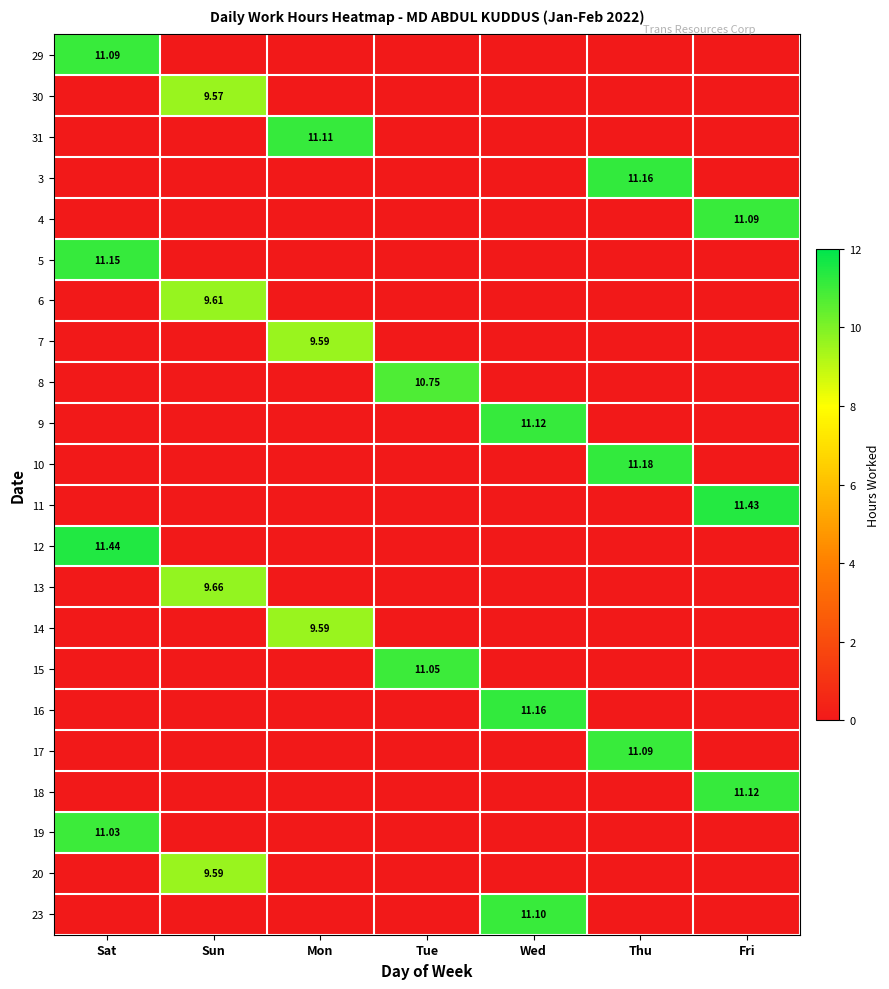

List the labels in order of 23 value, largest first.

Wed, Sat, Sun, Mon, Tue, Thu, Fri